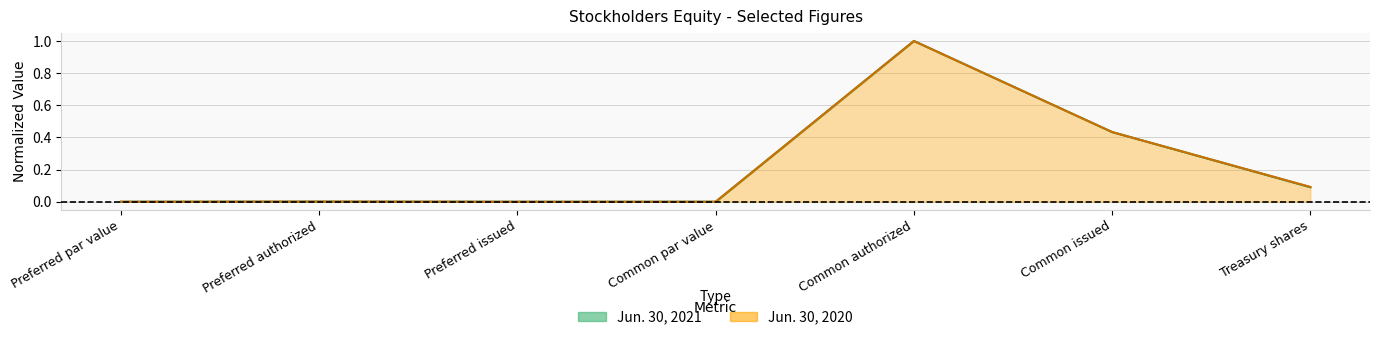

What are all the series names shown in the legend?

Jun. 30, 2021, Jun. 30, 2020